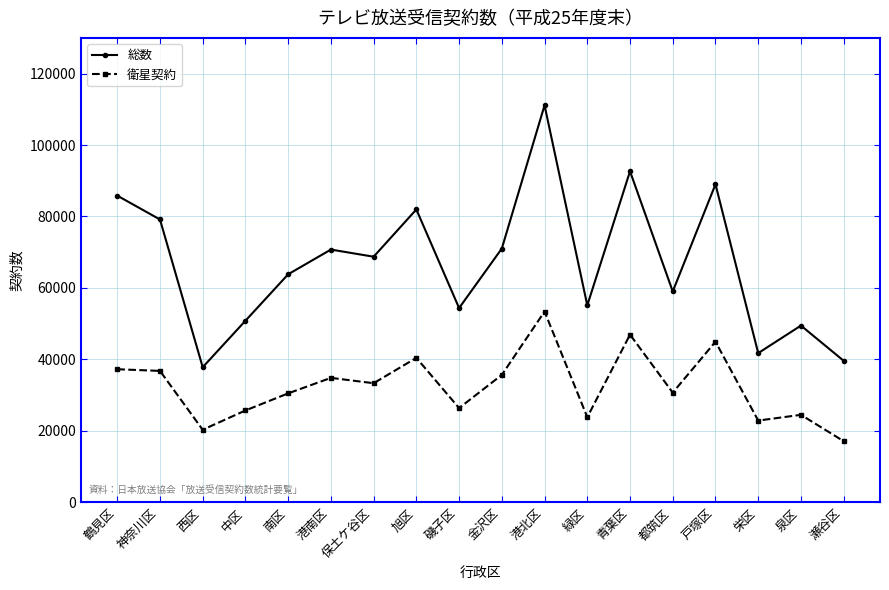

Is it true that 衛星契約 equals 22316 at 金沢区?

False